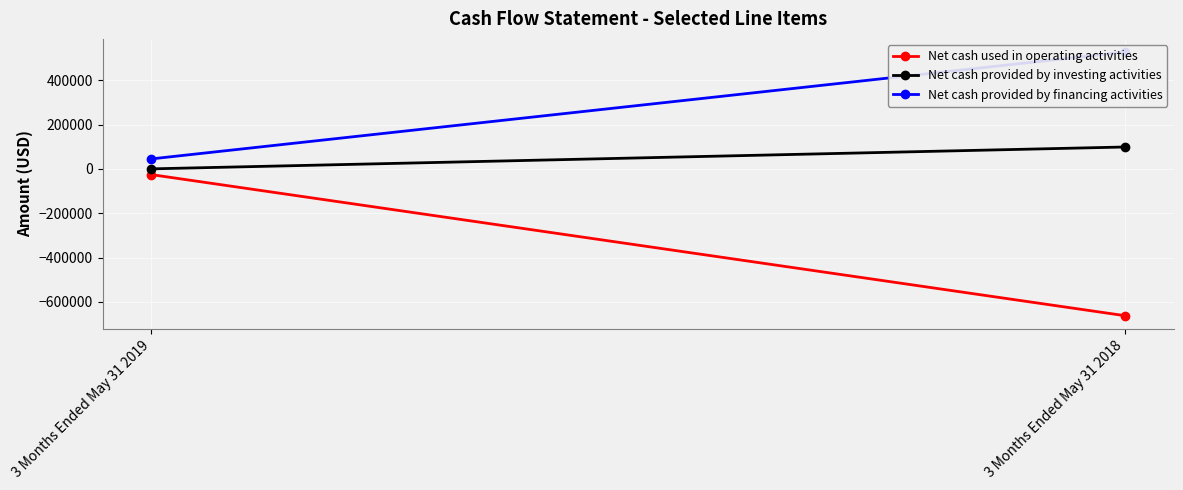

The Net cash provided by investing activities series shows 40216 at 3 Months Ended May 31 2018. True or false?

False